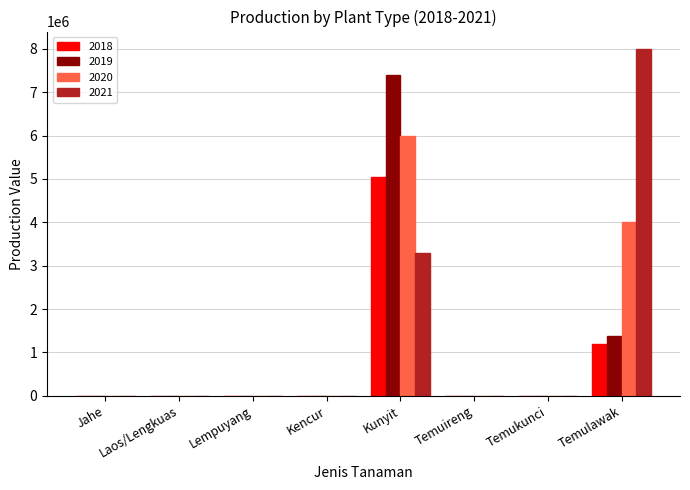

What is the sum of the 2019 values at Kunyit and Jahe?

7400000